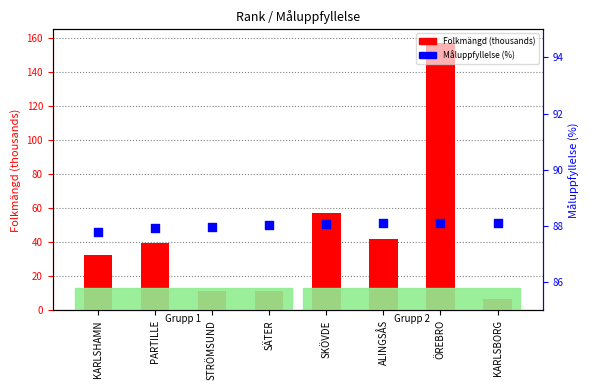

Is the value of Måluppfyllelse (%) at ALINGSÅS greater than the value of Folkmängd (thousands) at SÄTER?

Yes